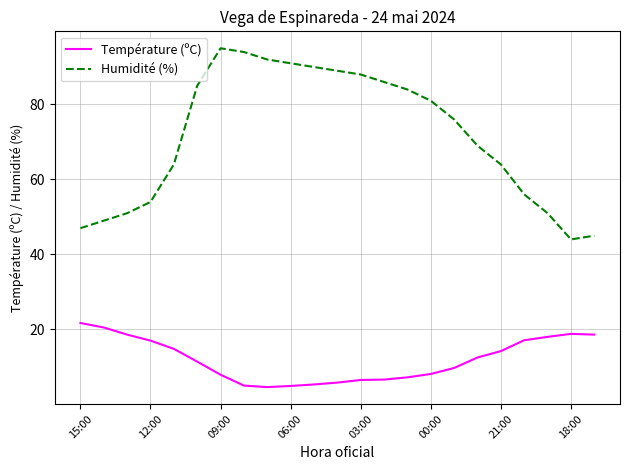

What is the average value of the Humidité (%) series?

71.5